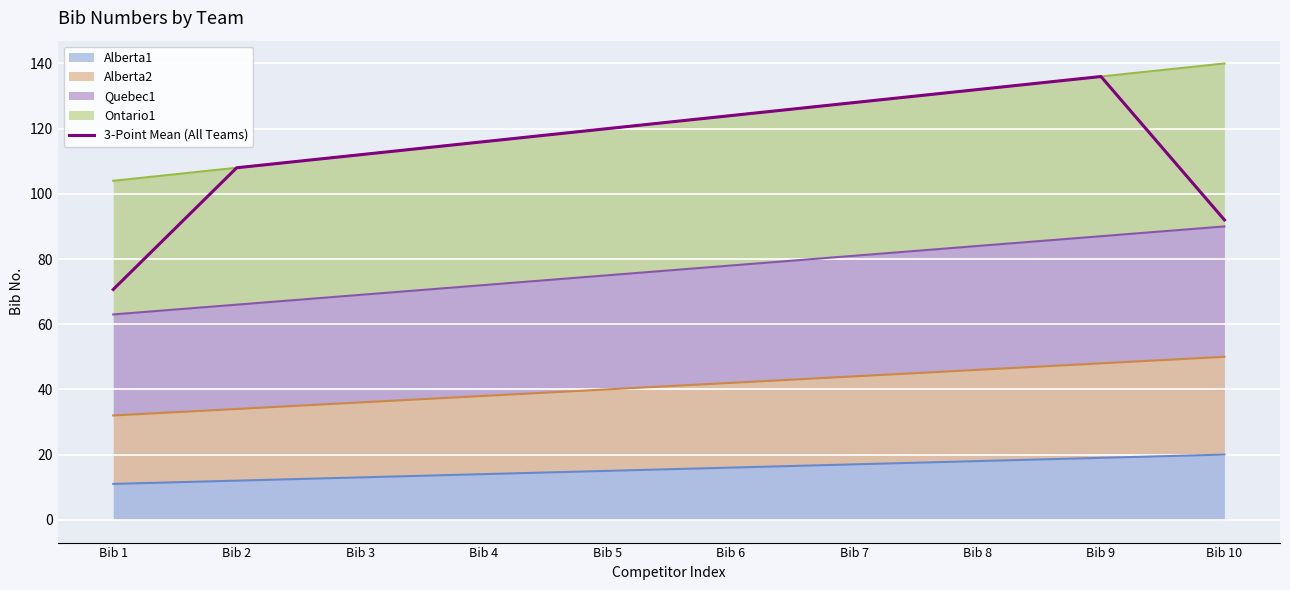

Where is the first local maximum?

Bib 9